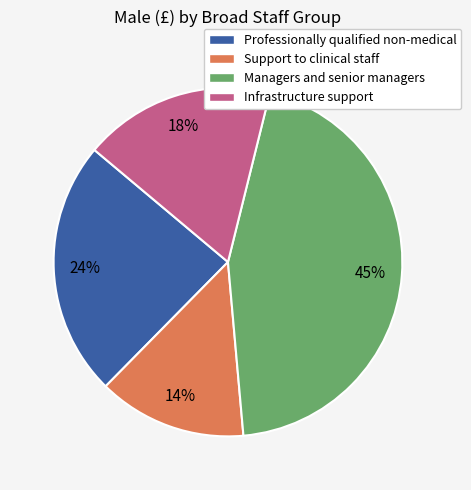

To the nearest percent, what percentage of the pie is Managers and senior managers?

45%